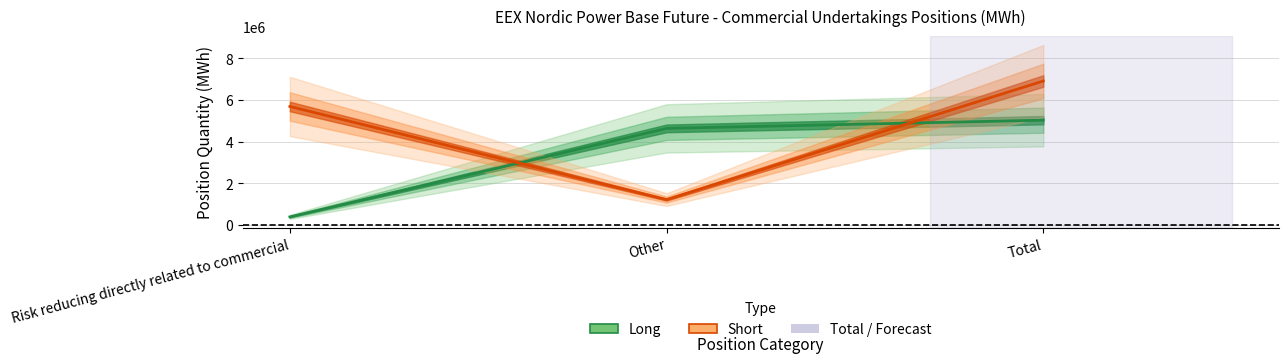

How many Short values are between 1222226 and 6910770?

3